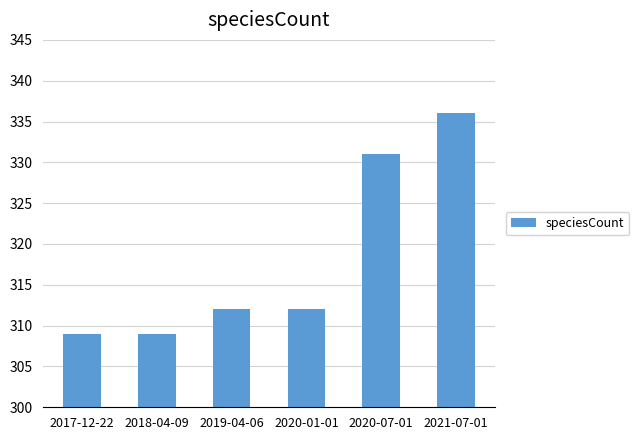

What is the change in value from 2019-04-06 to 2020-07-01?

+19